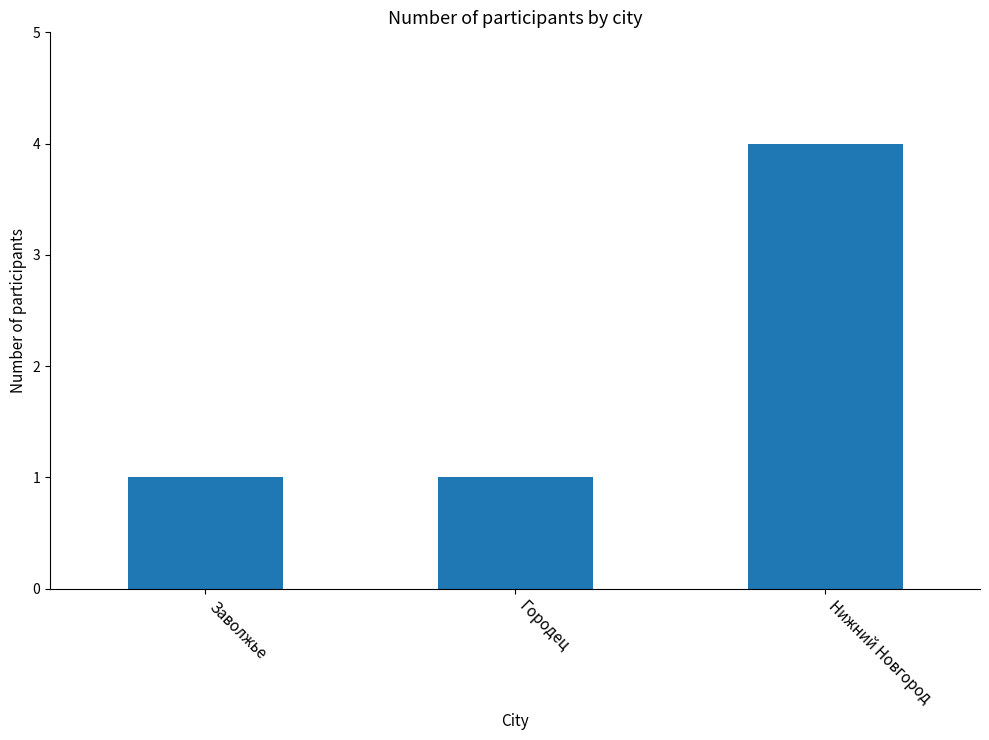

Read the value at Заволжье.

1